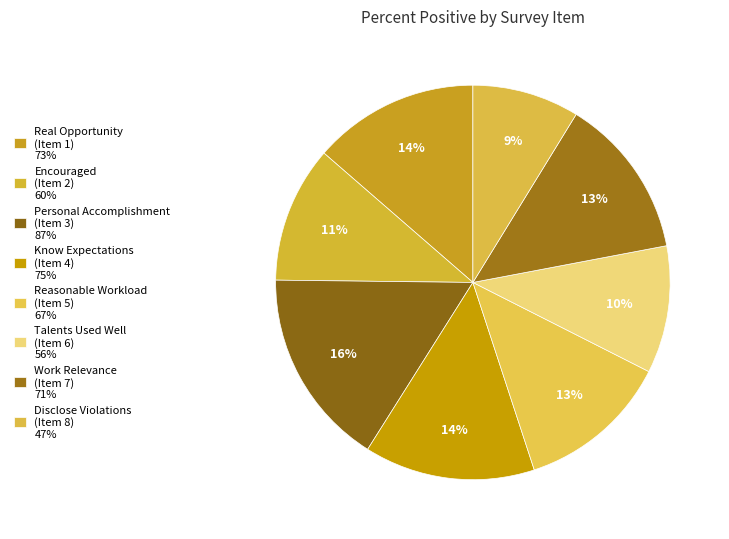

How many slices are in this pie chart?

8